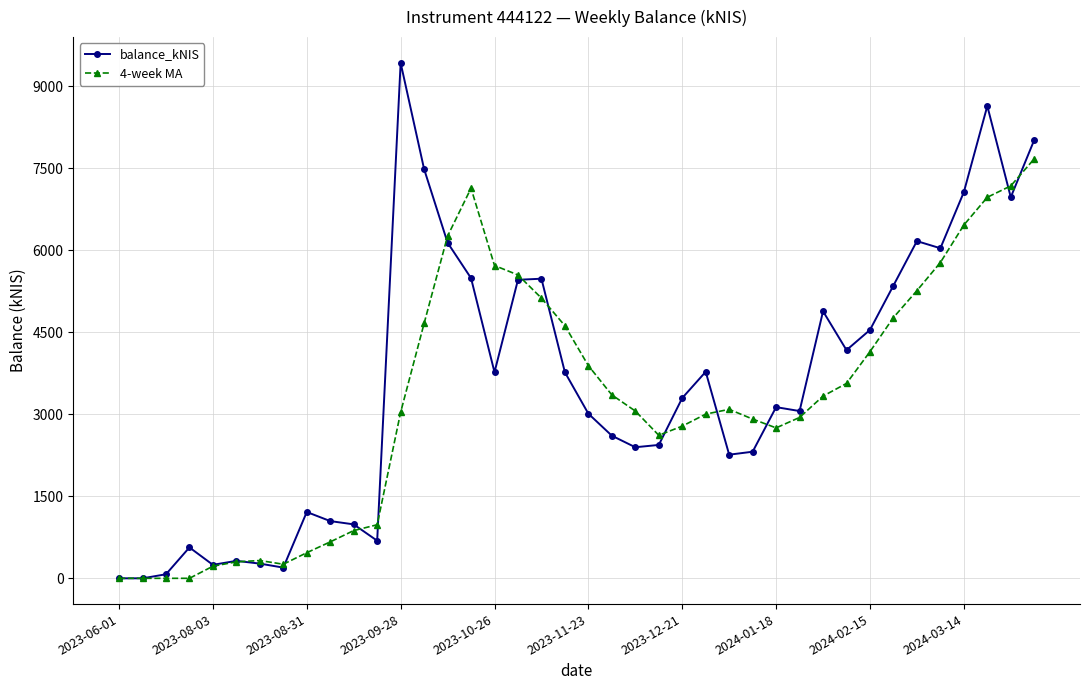

True or false: 4-week MA has more than 2 points higher than both neighbors.

True